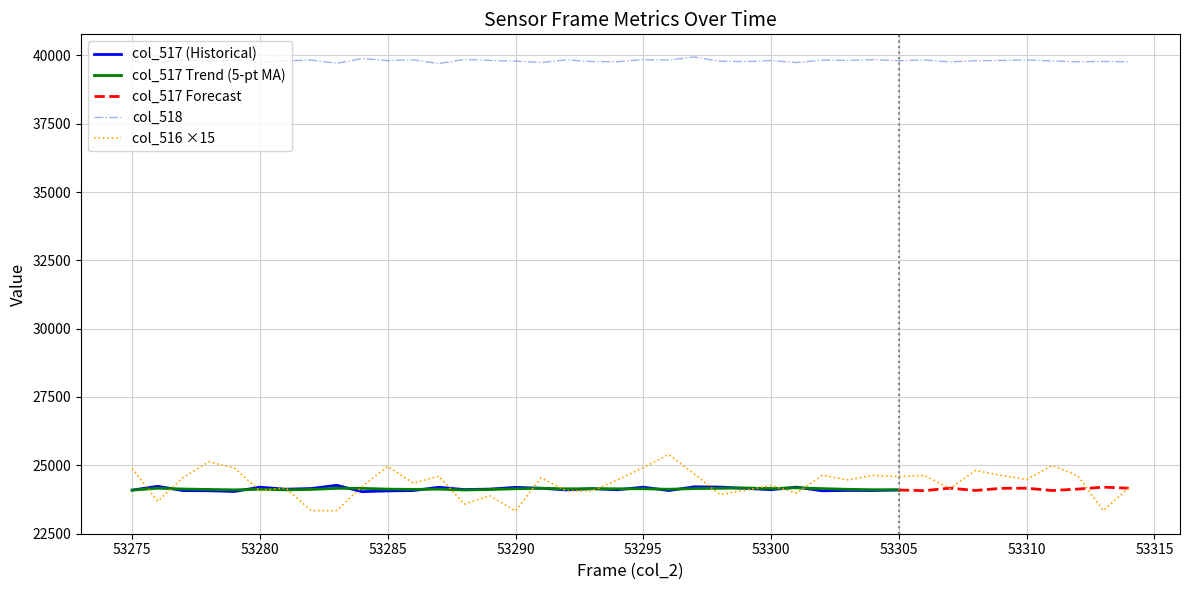

What is the difference between the highest and lowest values at 53288?

16273